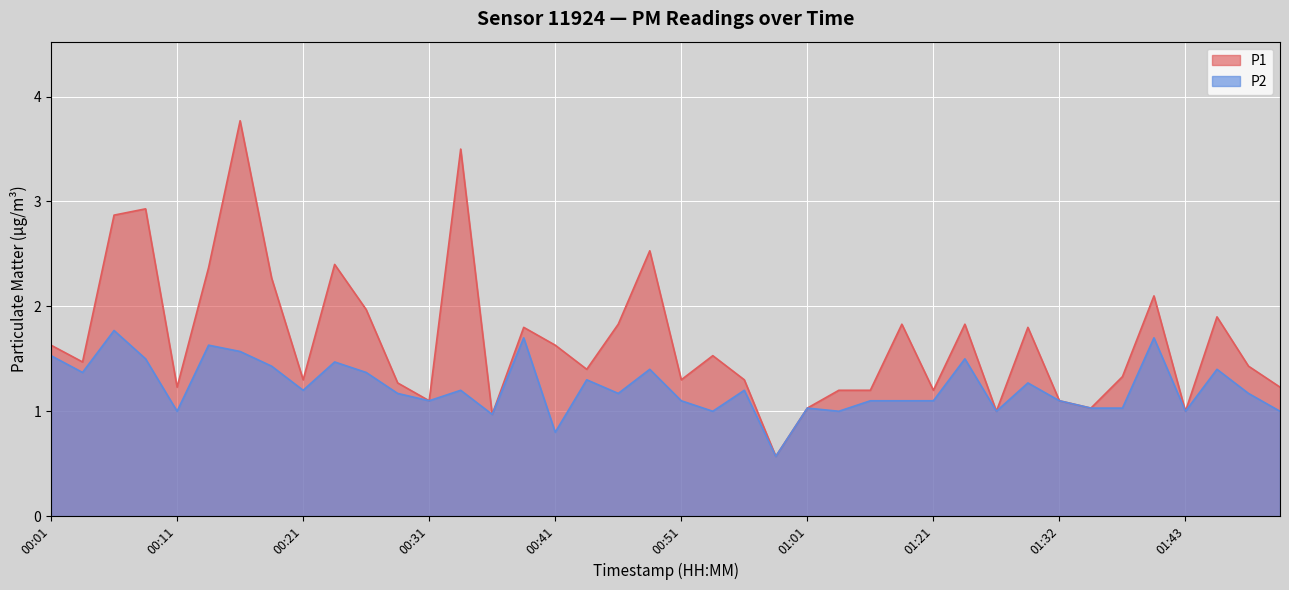

At which label does P2 first exceed 1?

00:01